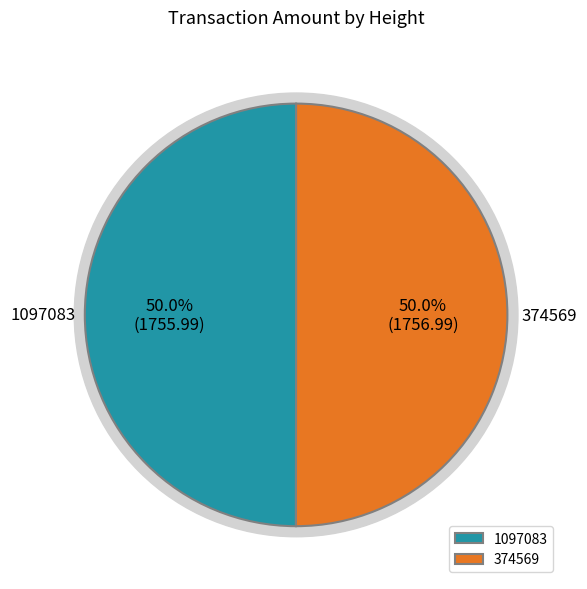

How many slices are in this pie chart?

2